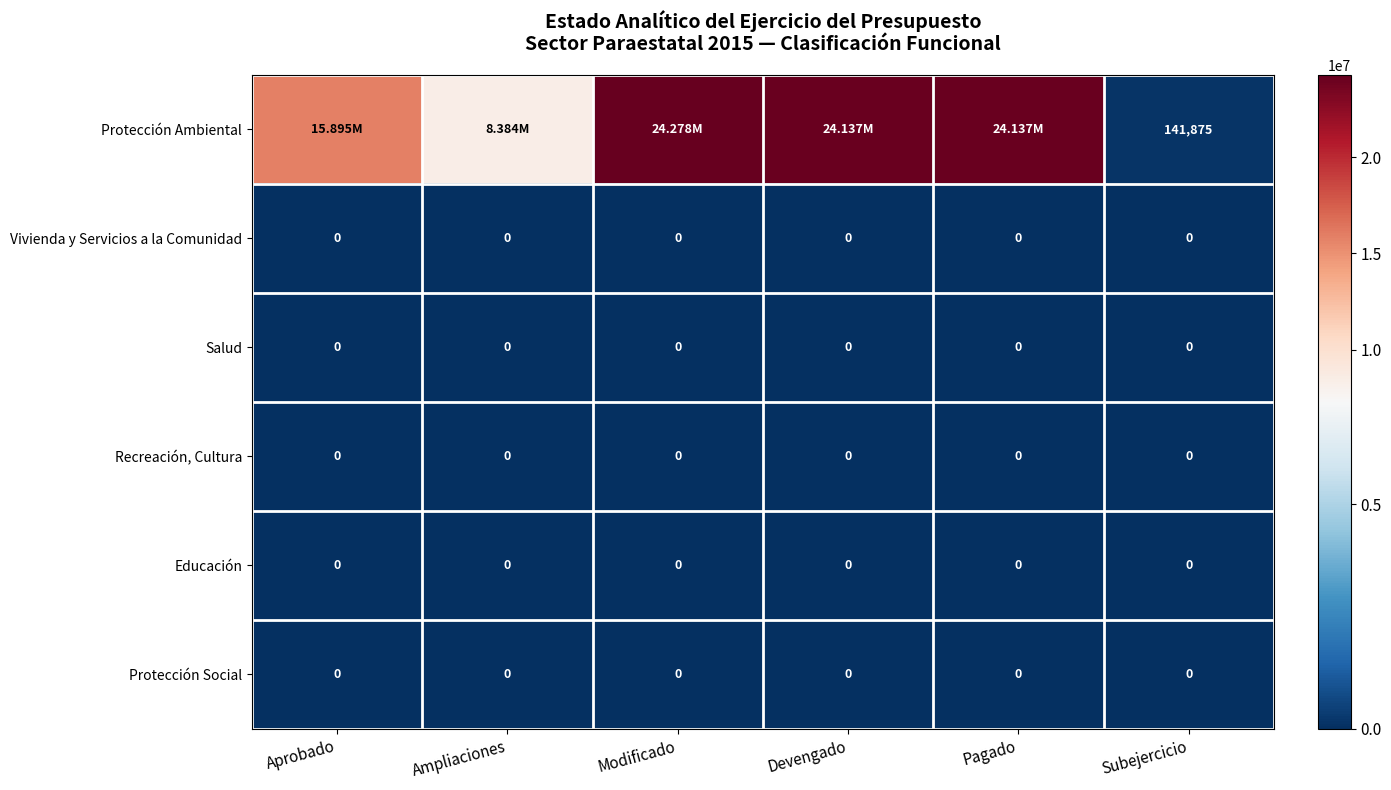

What is the total value across all series at Pagado?

24136595